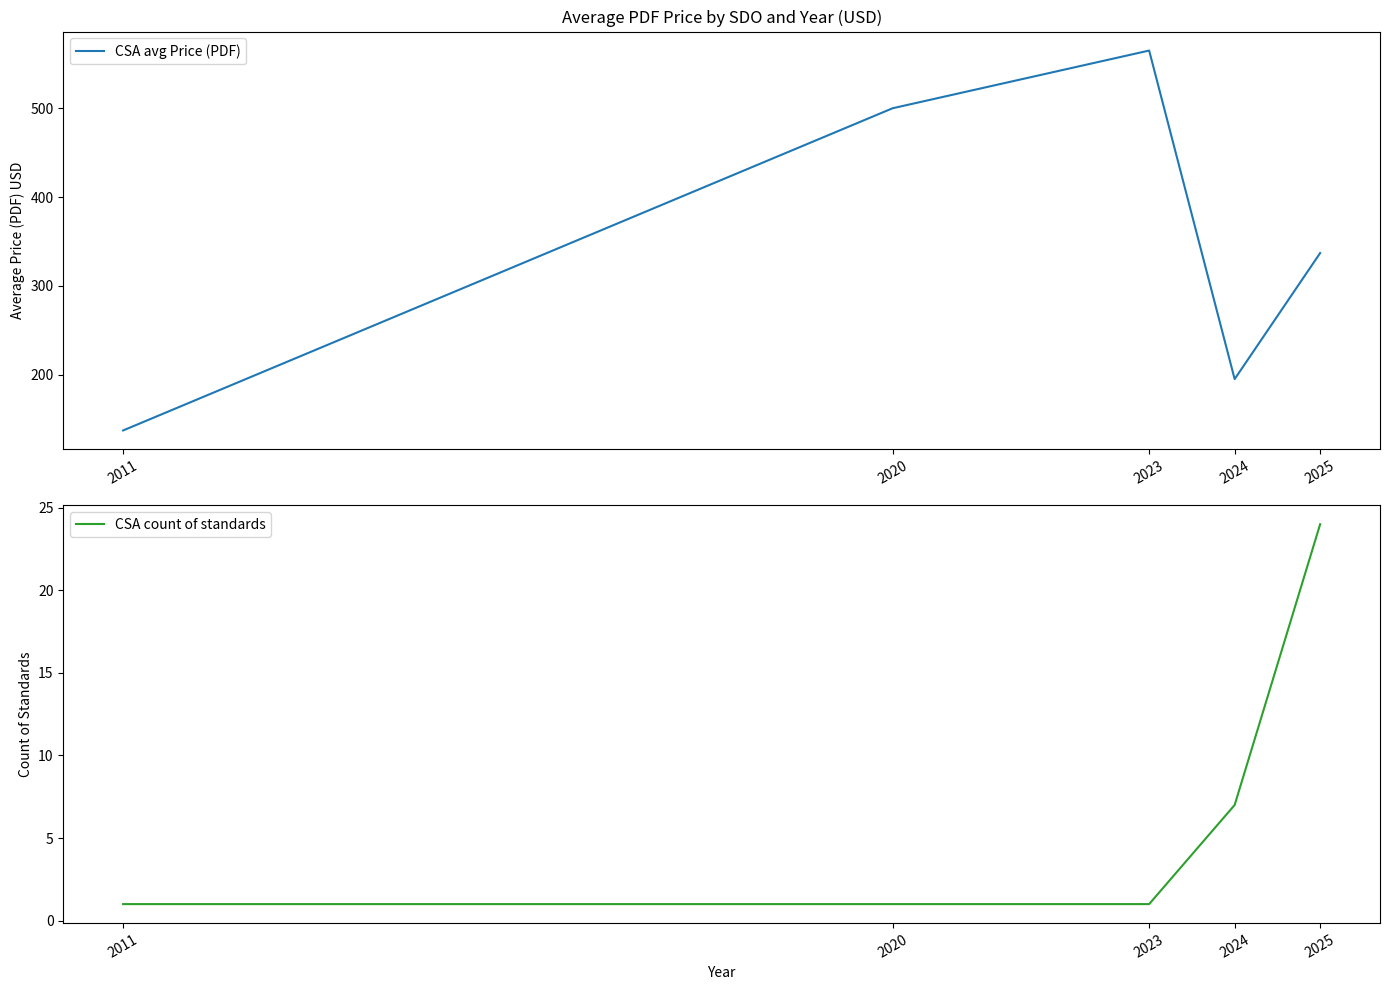

What is the minimum value shown in the chart?

1.0